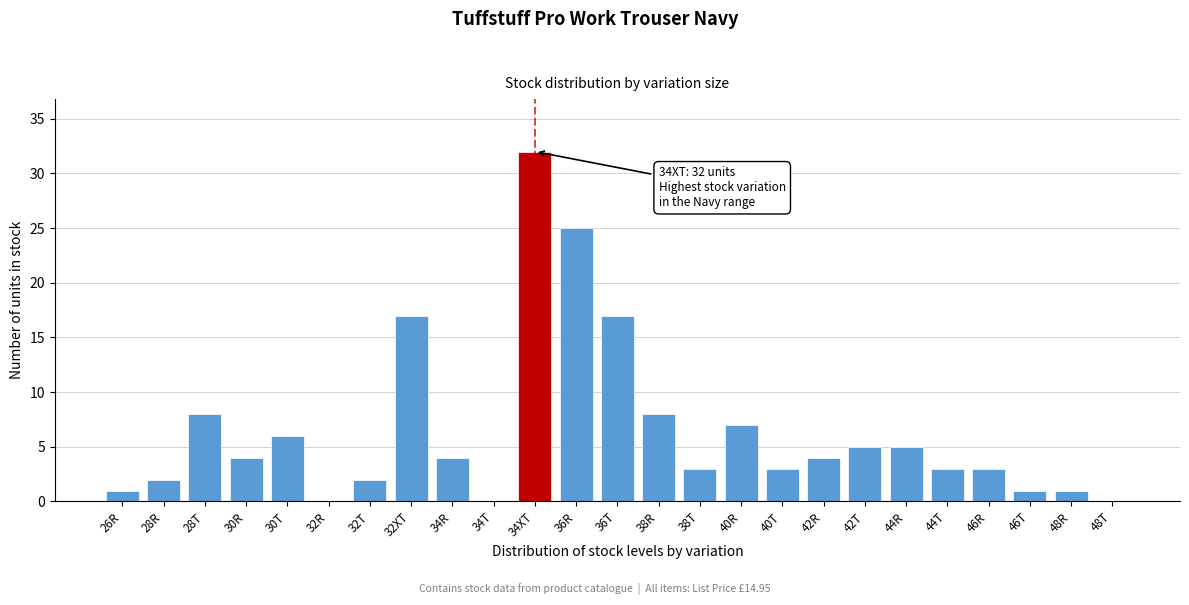

Reading left to right, what are all the values shown in this chart?

26R=1	28R=2	28T=8	30R=4	30T=6	32R=0	32T=2	32XT=17	34R=4	34T=0	34XT=32	36R=25	36T=17	38R=8	38T=3	40R=7	40T=3	42R=4	42T=5	44R=5	44T=3	46R=3	46T=1	48R=1	48T=0